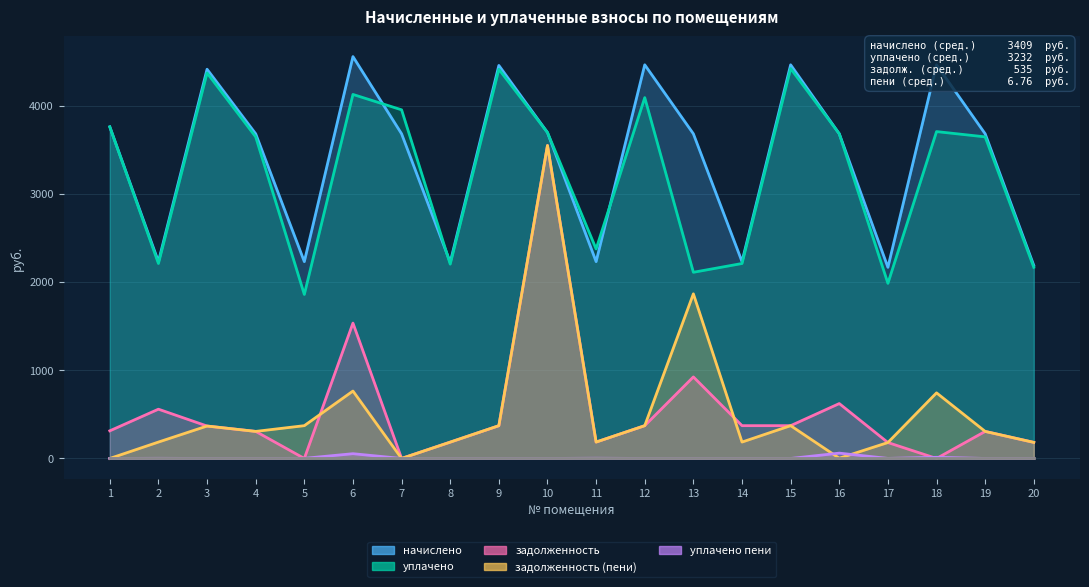

At which category is the sum across all series the highest?

10